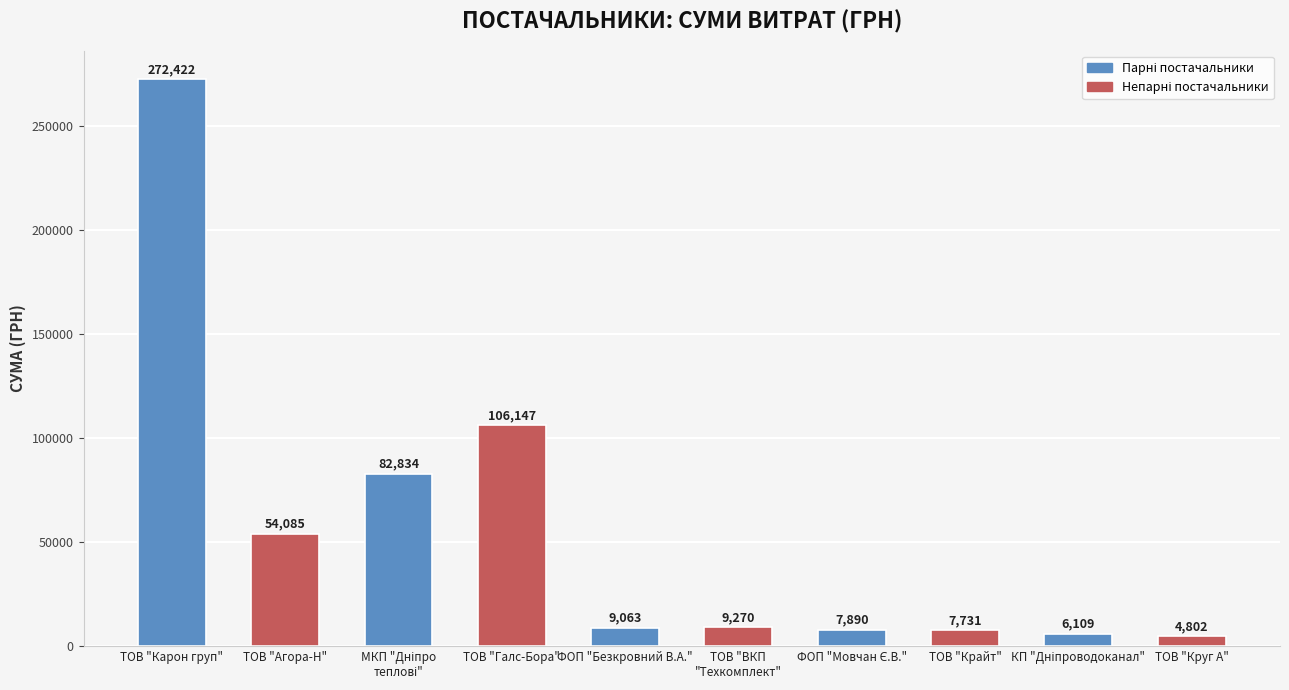

Where is the data nearest to the value 138612?

ТОВ "Галс-Бора"